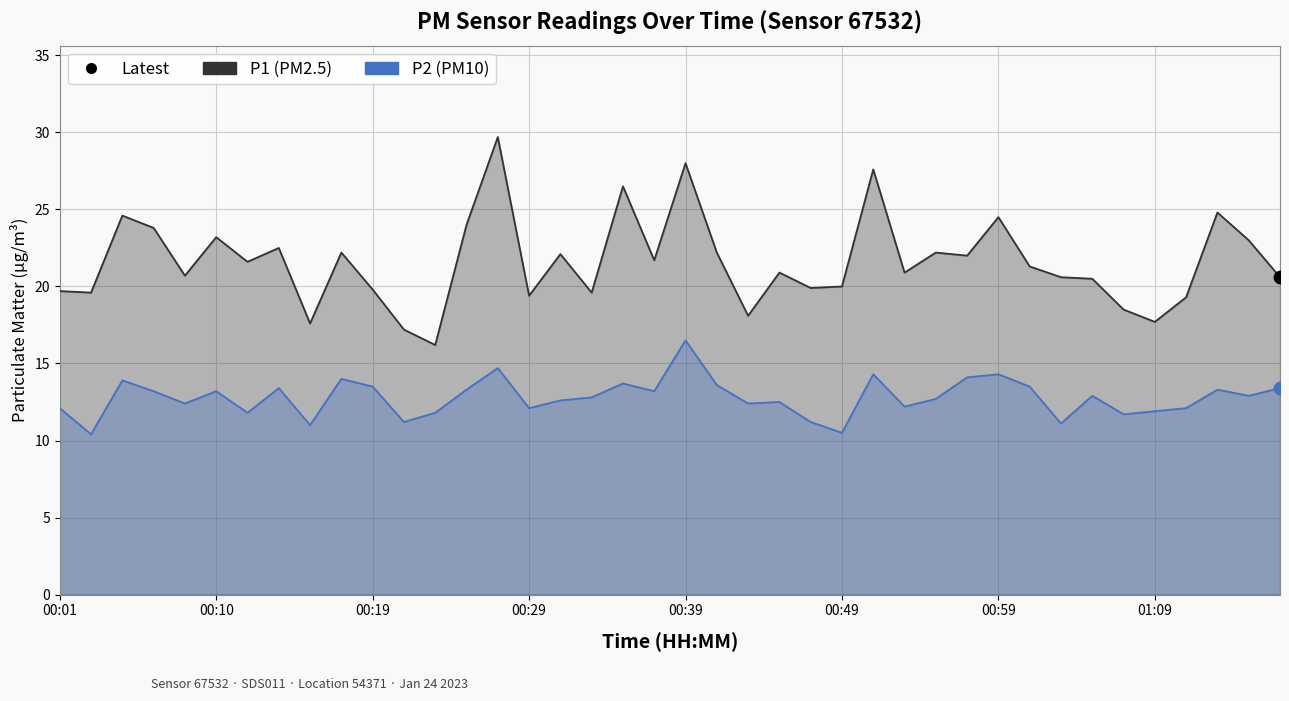

At how many categories does at least one series exceed 29?

1